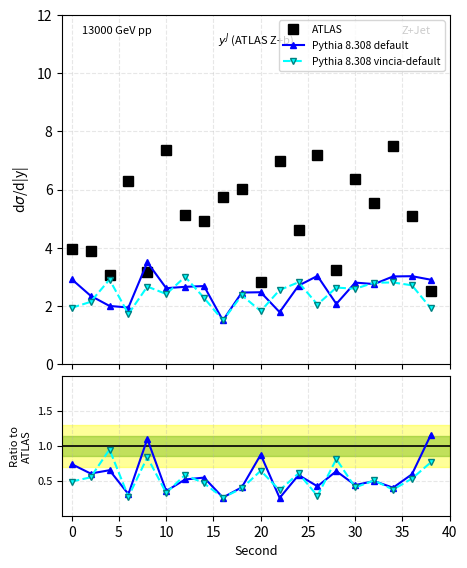

Is it true that Pythia 8.308 vincia-default equals 0.3 at 10?

True